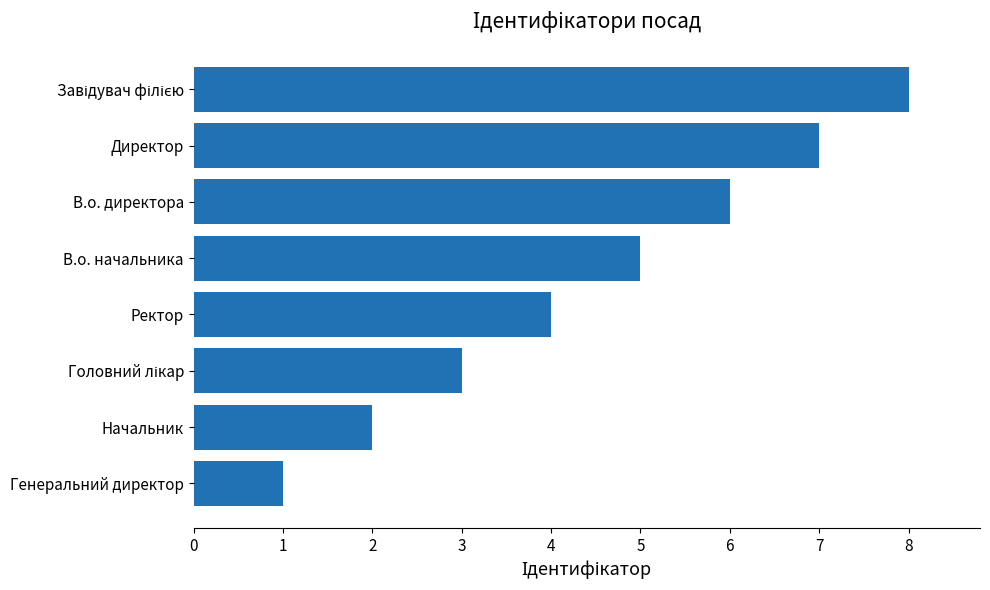

What is the greatest value displayed?

8